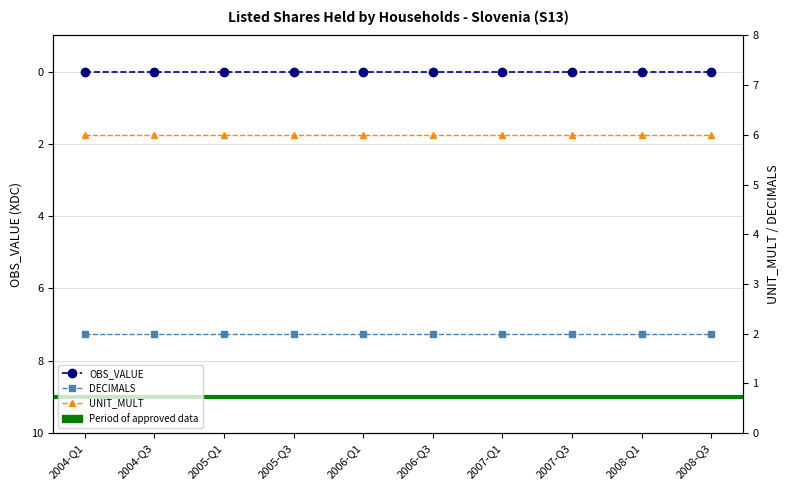

Which series changed the most between 2007-Q3 and 2008-Q3?

OBS_VALUE